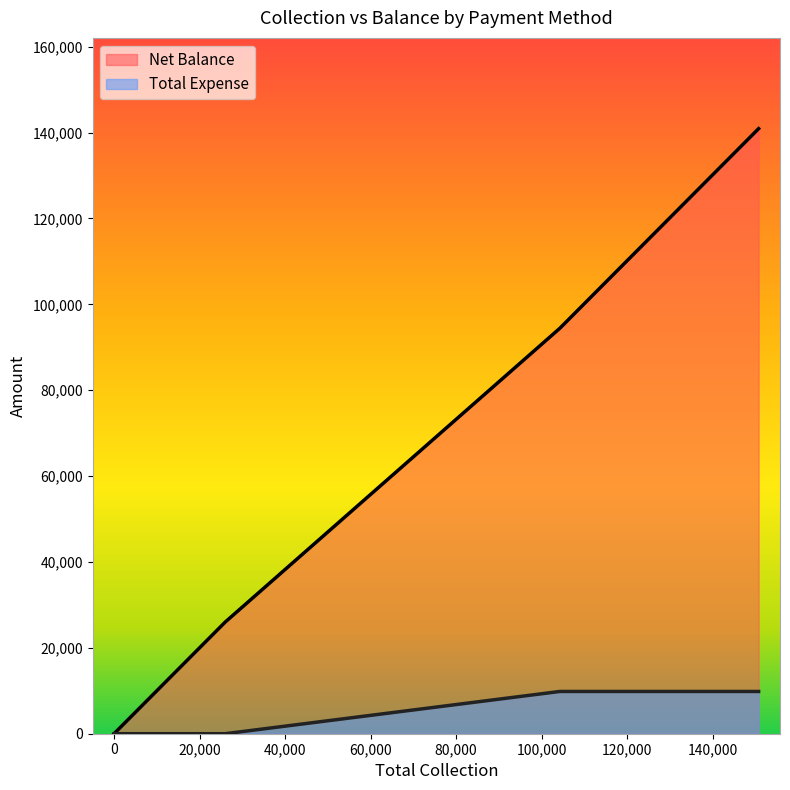

What is the label of the 3rd point from the left?

Card